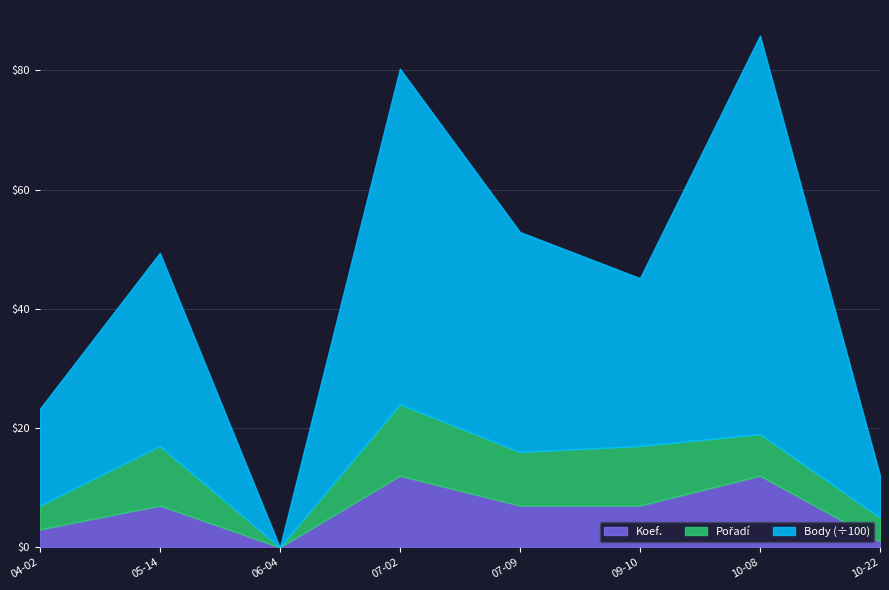

What is the sum of all Body values?

348.8